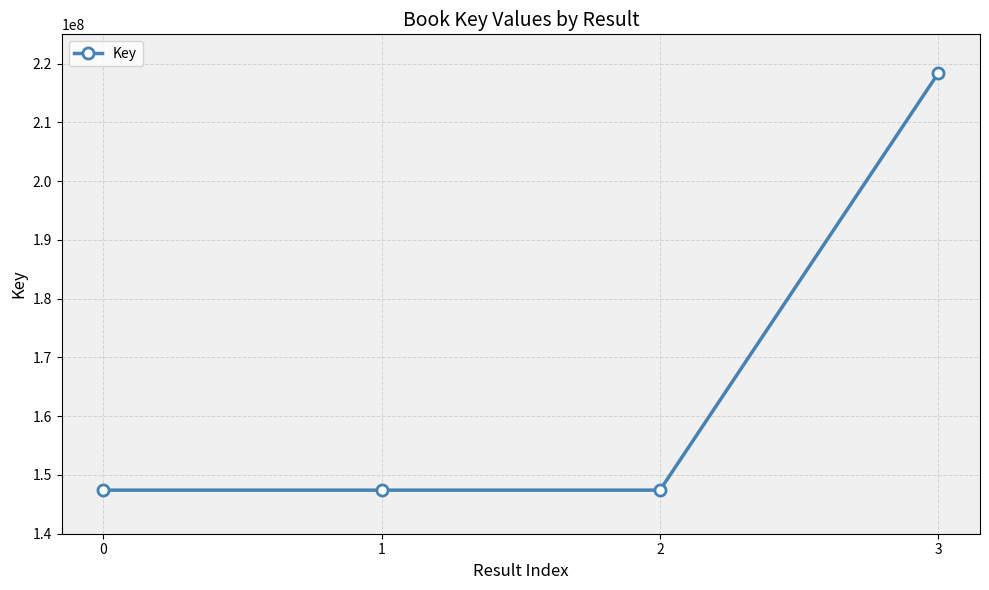

What is the smallest value displayed?

147416610